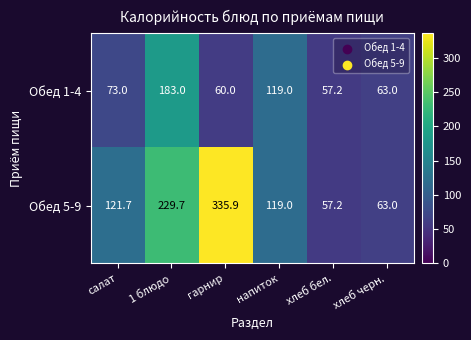

Which series has the largest total across all categories?

Обед 5-9